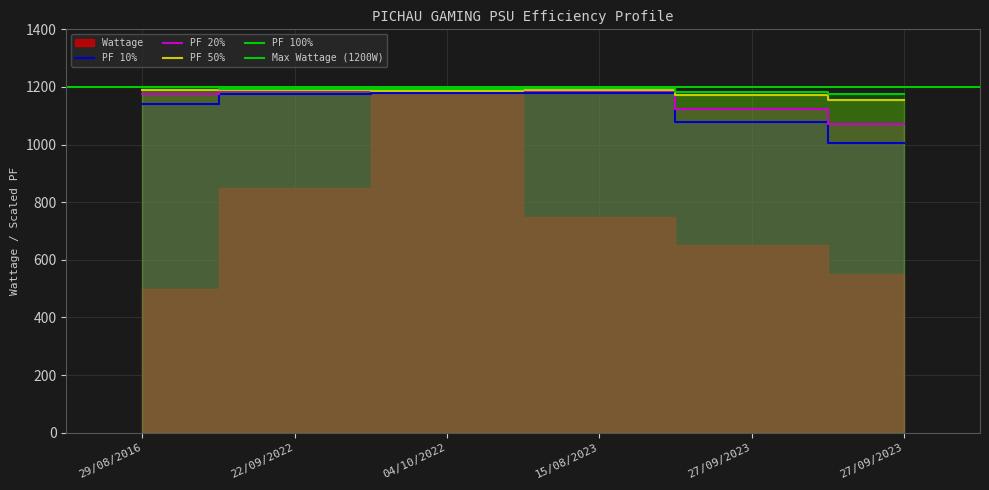

What is the average value of the PF 20% series?

1155.7